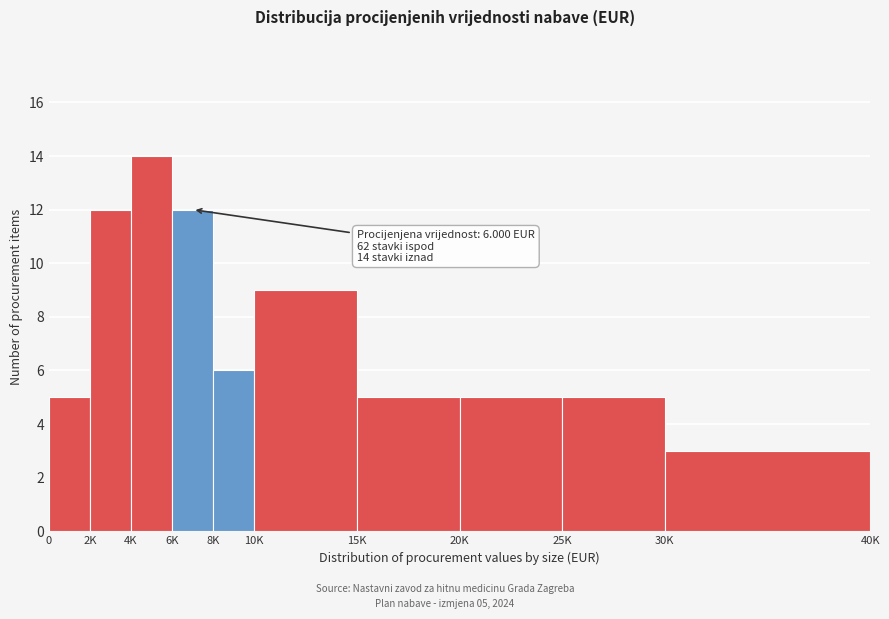

Reading left to right, list all the values displayed in this chart.

0=5	2K=12	4K=14	6K=12	8K=6	10K=9	15K=5	20K=5	25K=5	30K=3